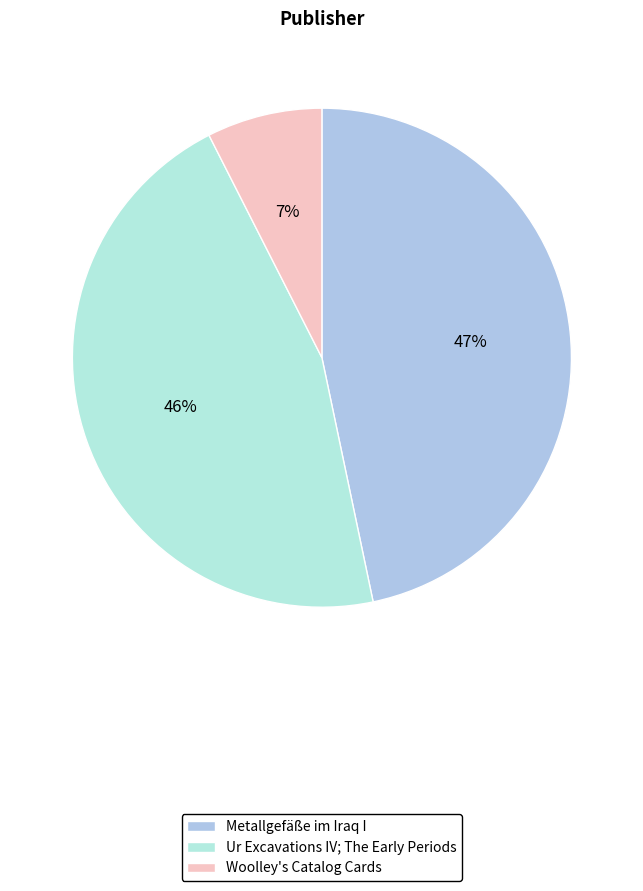

How many segments does this pie chart have?

3